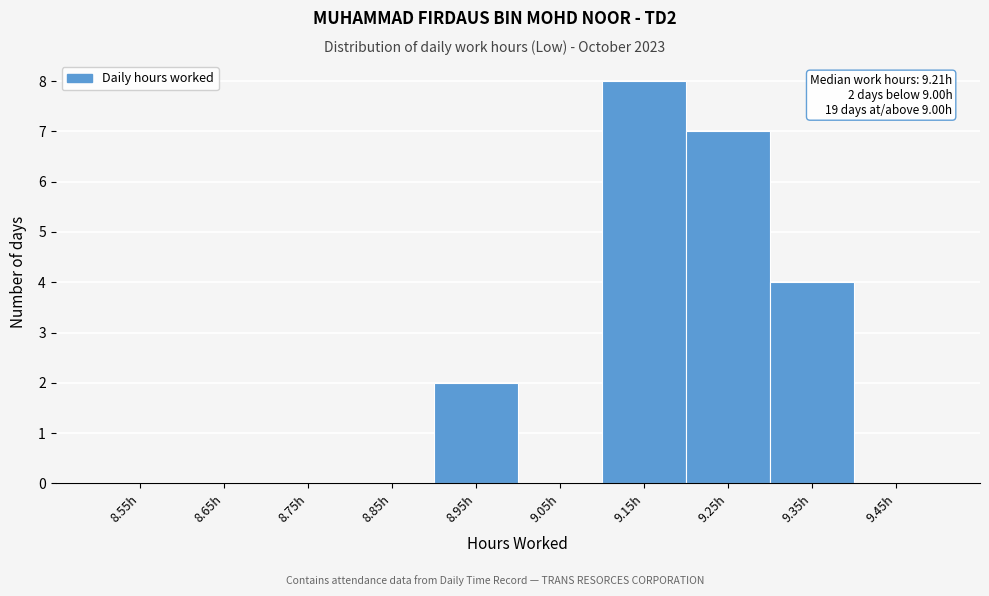

Which range on the x-axis has the tallest bar?

9.1 to 9.2